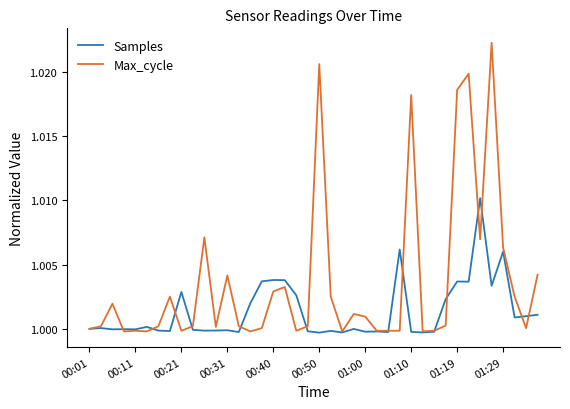

List the series in order of their peak value, highest first.

Max_cycle, Samples